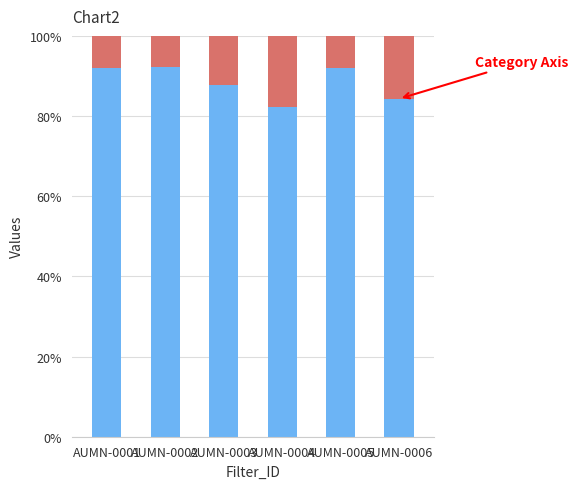

What is the total value across all series at AUMN-0005?

100.0